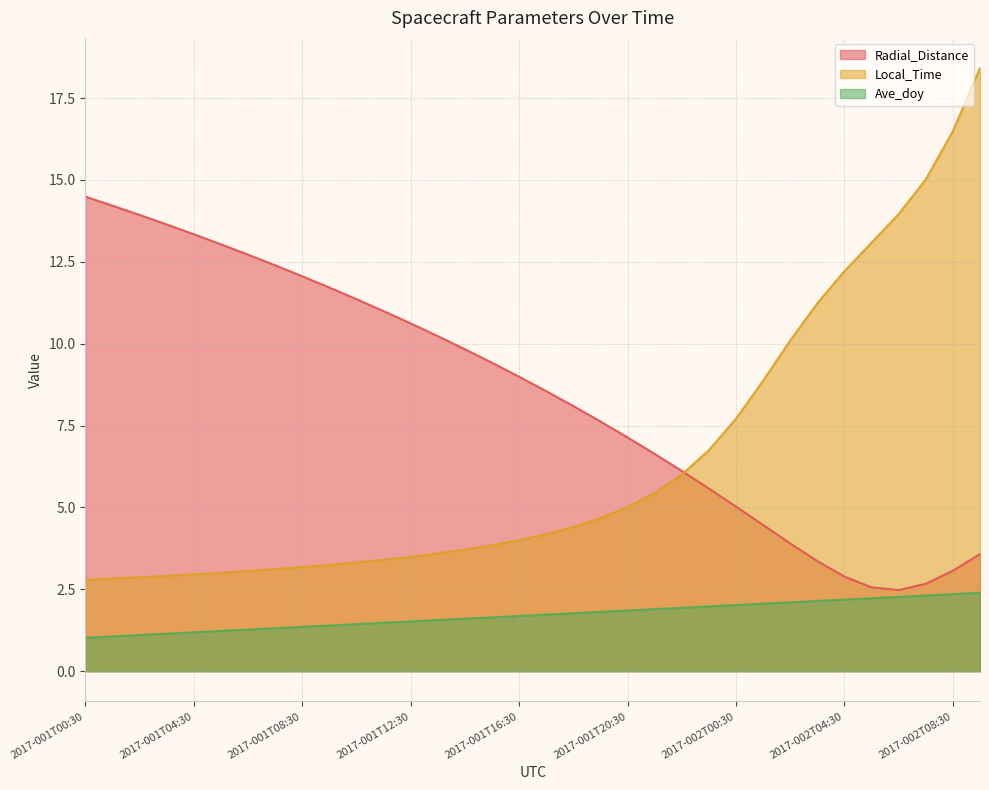

What is the label of the 29th point from the left?

2017-002T04:30